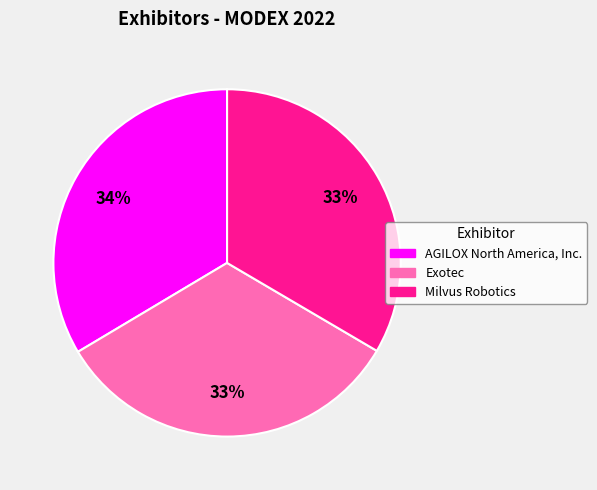

What is the ratio of the value at Exotec to the value at Milvus Robotics?

1.0